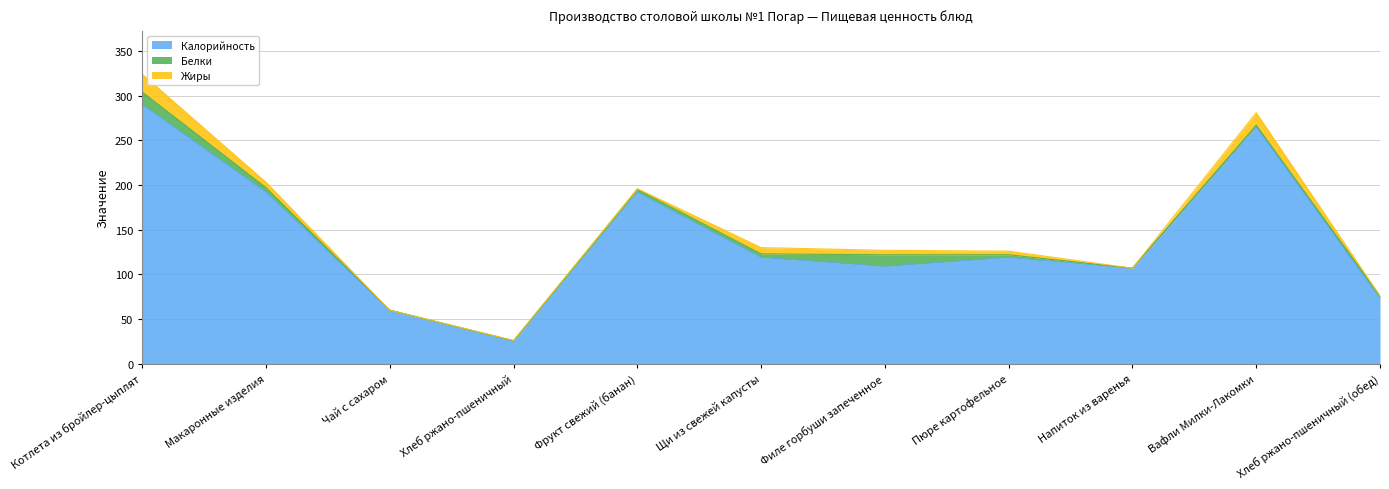

How many lines are shown in the chart?

3